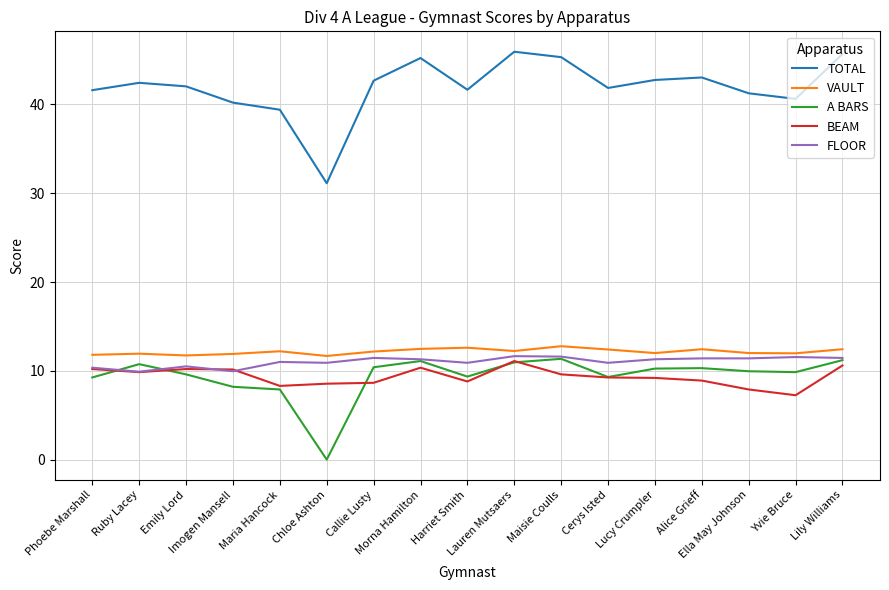

What is the lowest value of the TOTAL series?

31.1